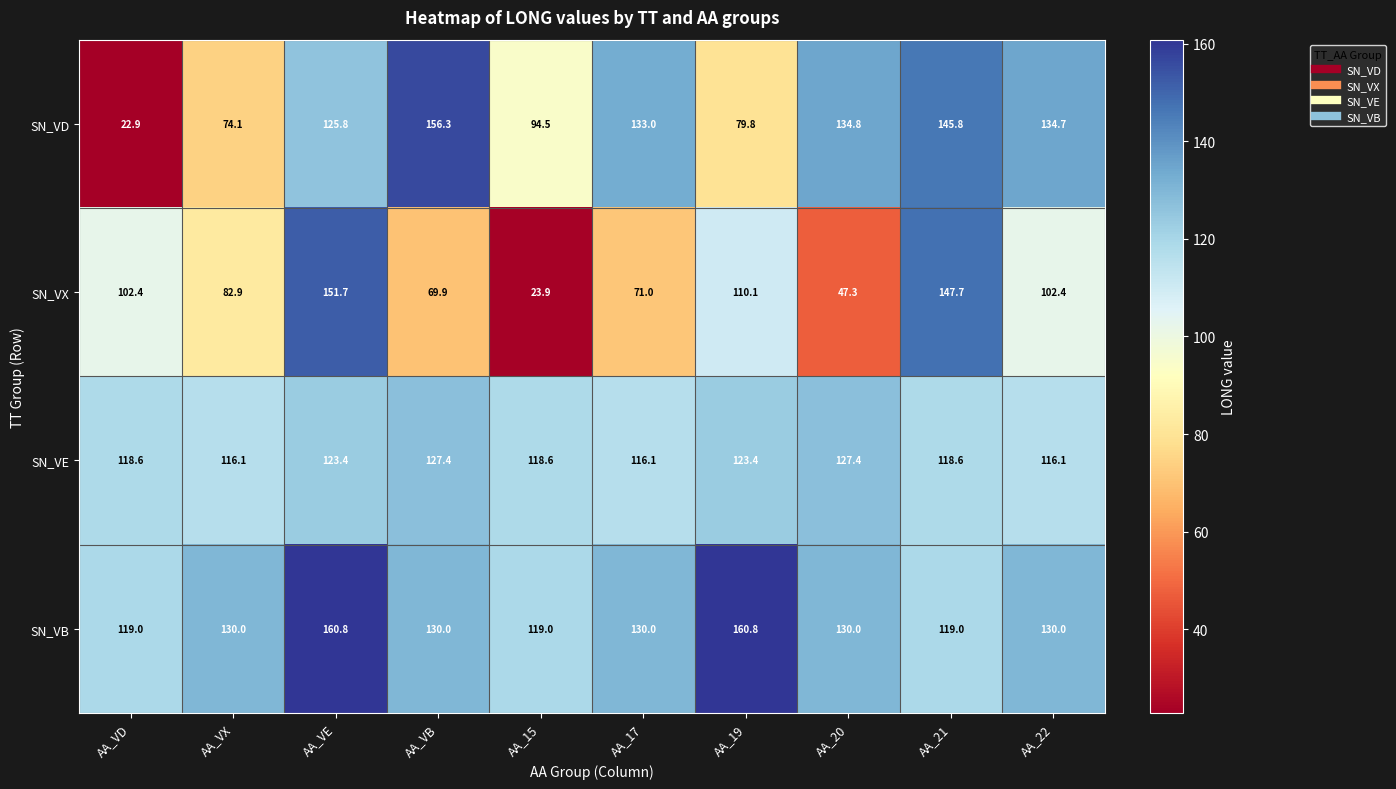

Count the number of data series in this chart.

4